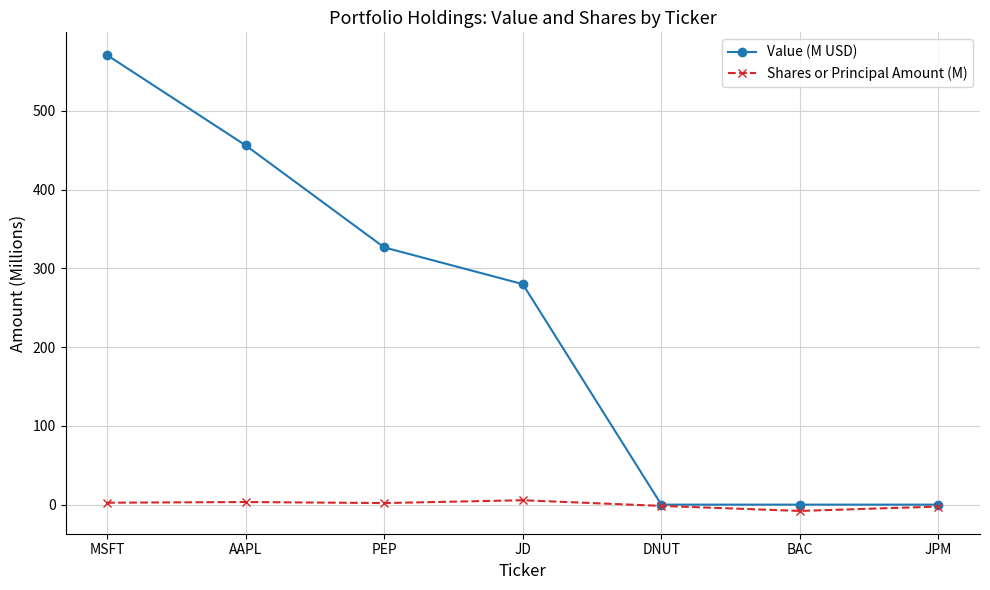

What is the maximum value for Value (M USD)?

570.6